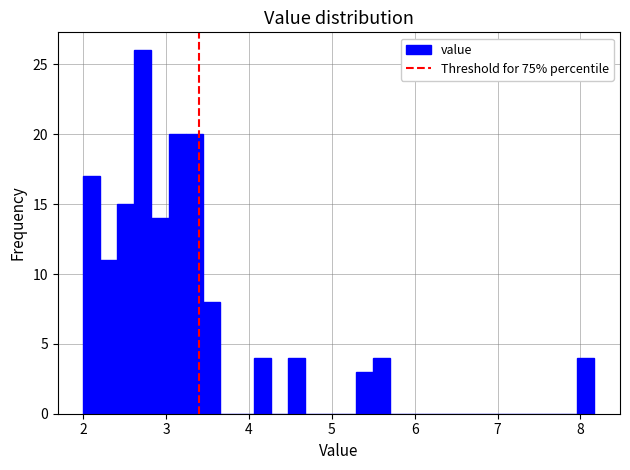

Read against the x-axis, roughly where is the centre of the tallest bar?

2.7